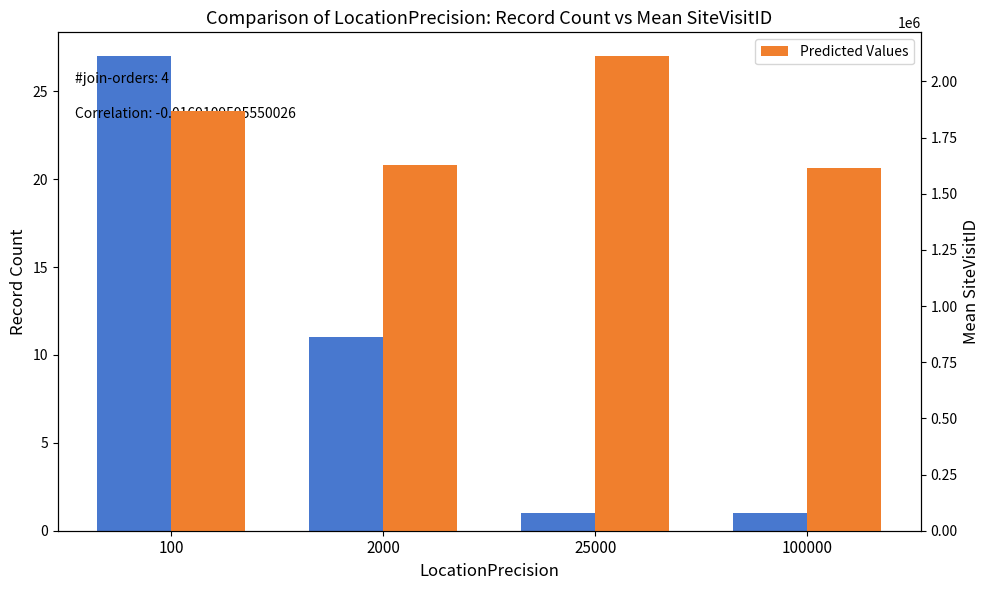

How many data points does each series have?

4